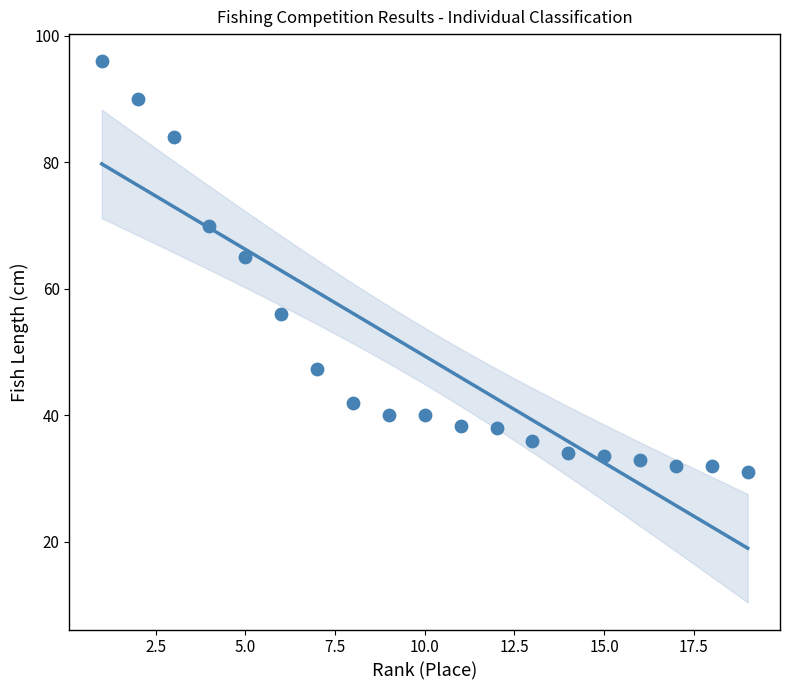

What Y value in the scatter plot is closest to 63?

65.0